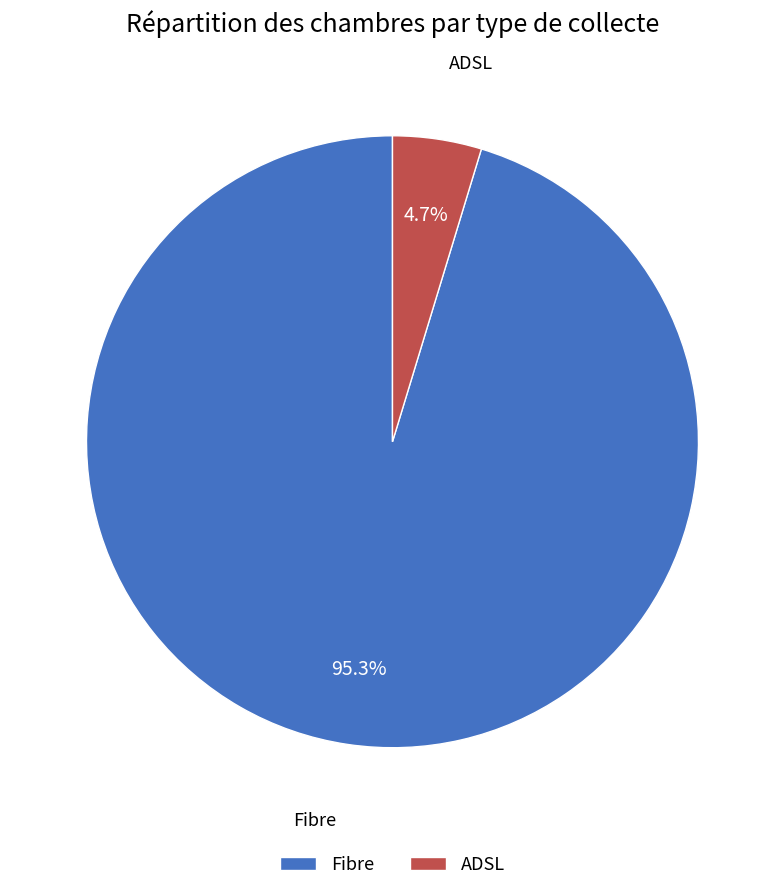

Is there a majority slice in this chart?

Yes